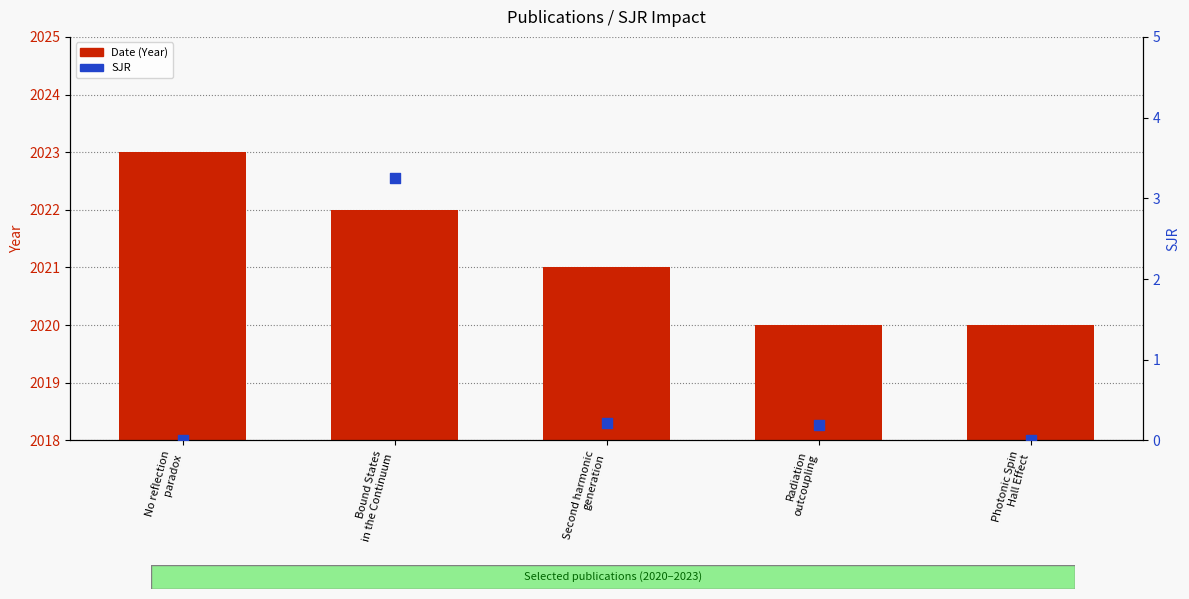

Which series has the largest total across all categories?

Date (Year)